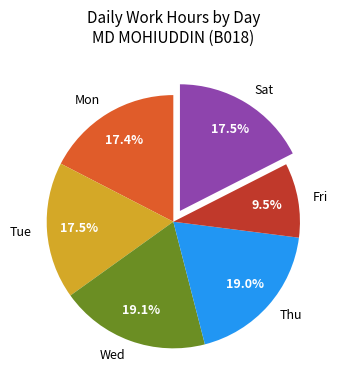

What portion of the pie excludes Tue?

82.5%